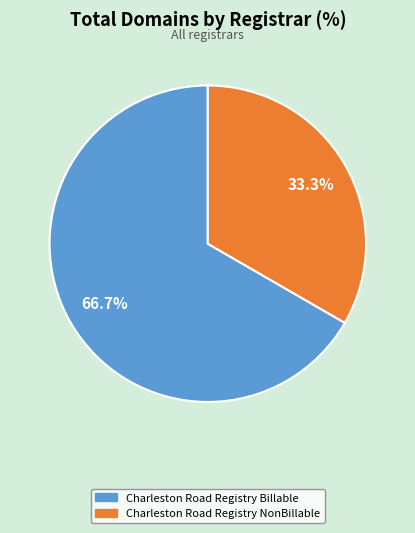

Rank the categories by value from lowest to highest.

Charleston Road Registry NonBillable, Charleston Road Registry Billable